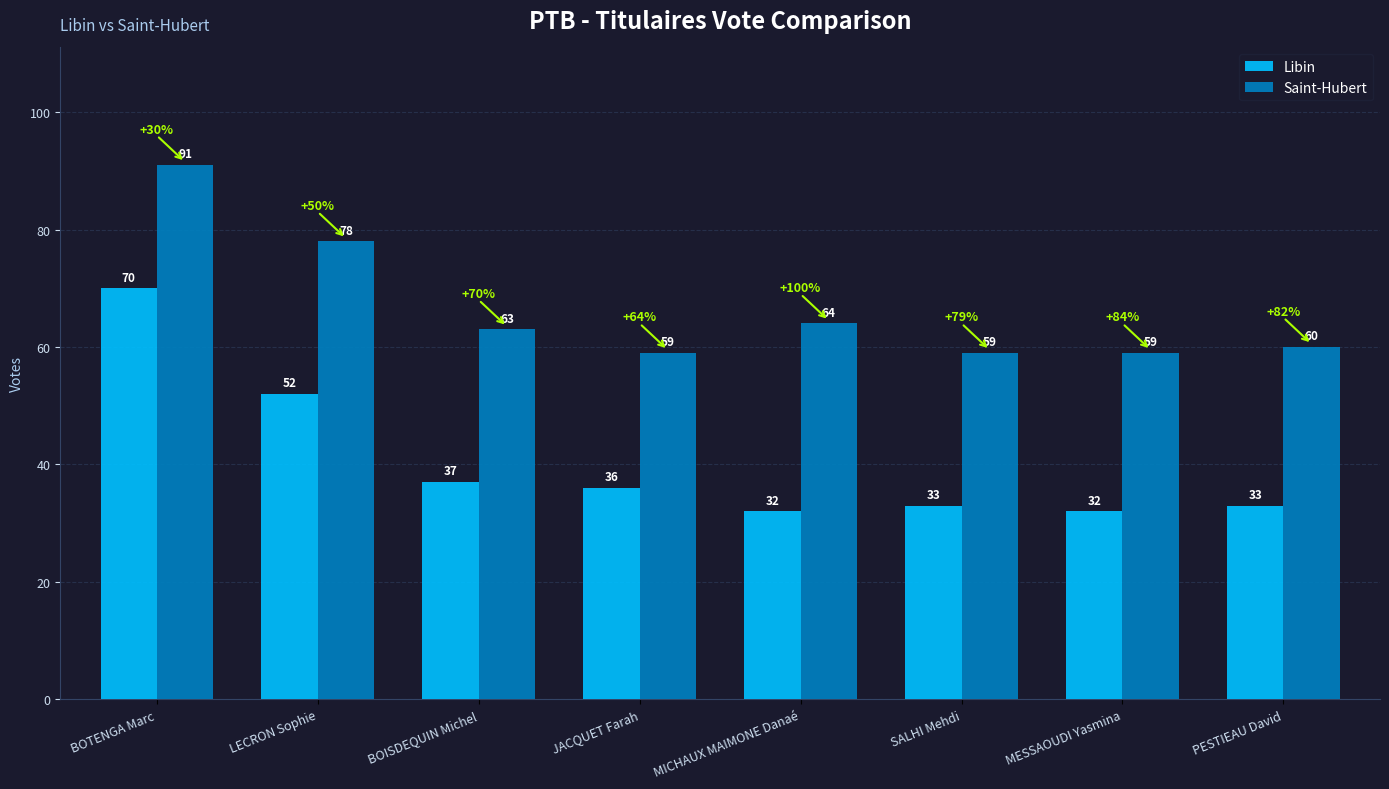

The Saint-Hubert series shows 24 at SALHI Mehdi. True or false?

False